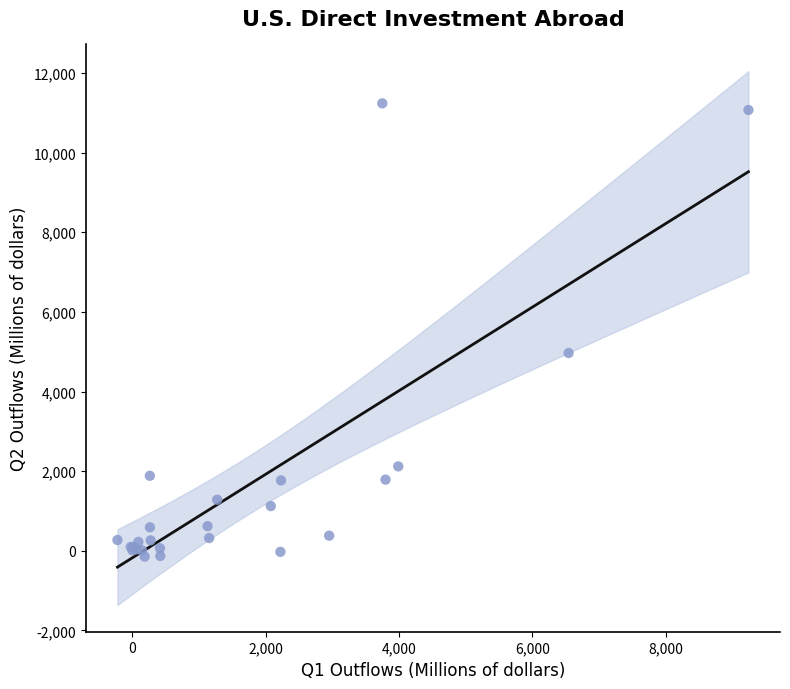

What Y value in the scatter plot is closest to 5546?

4967